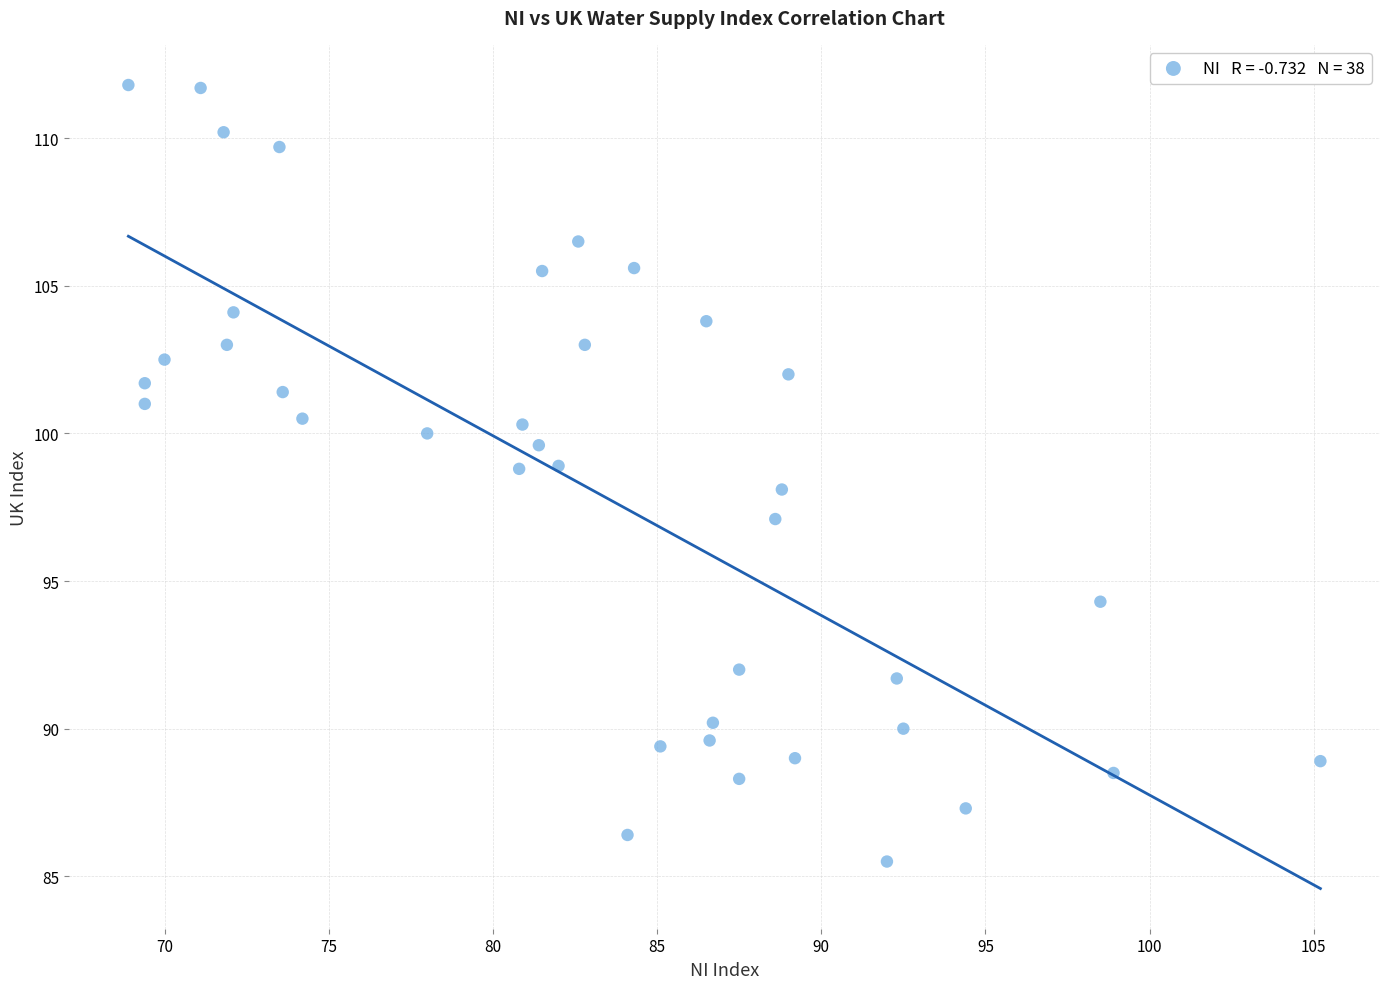

What is the range of X values (max minus min)?

36.3